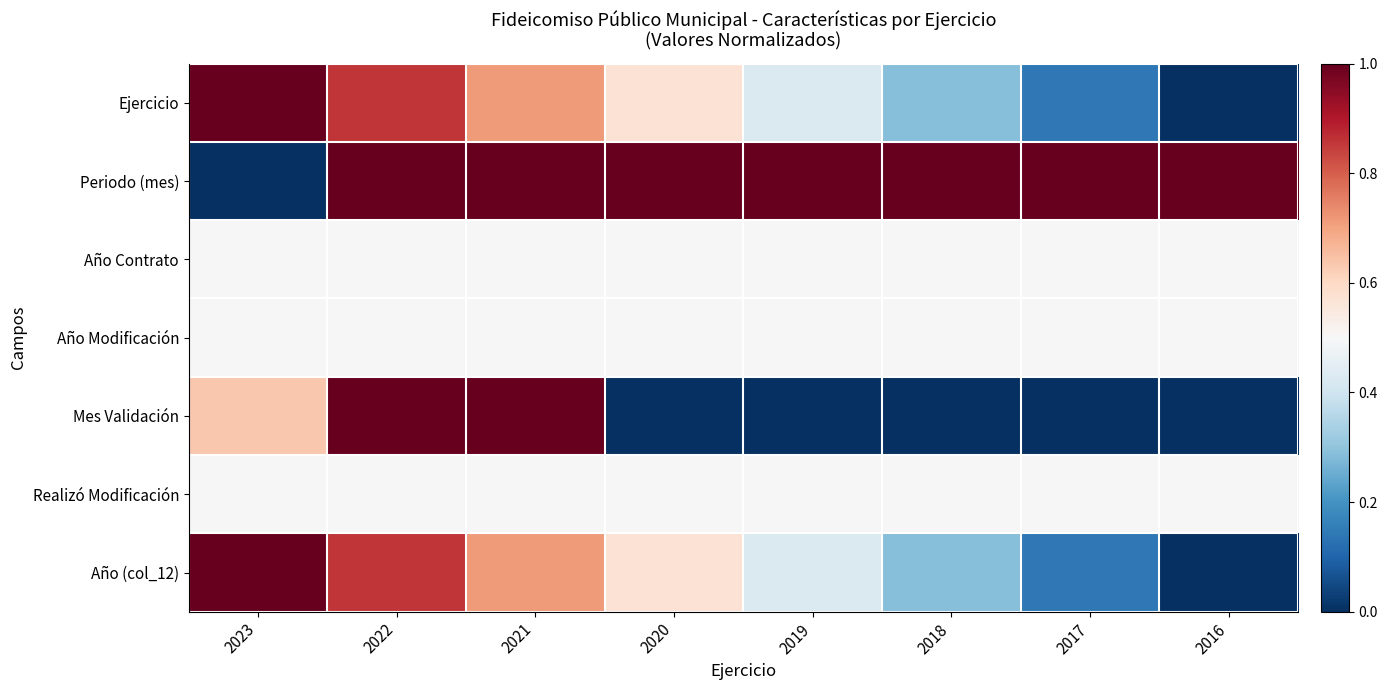

At how many categories does at least one series exceed 0?

8